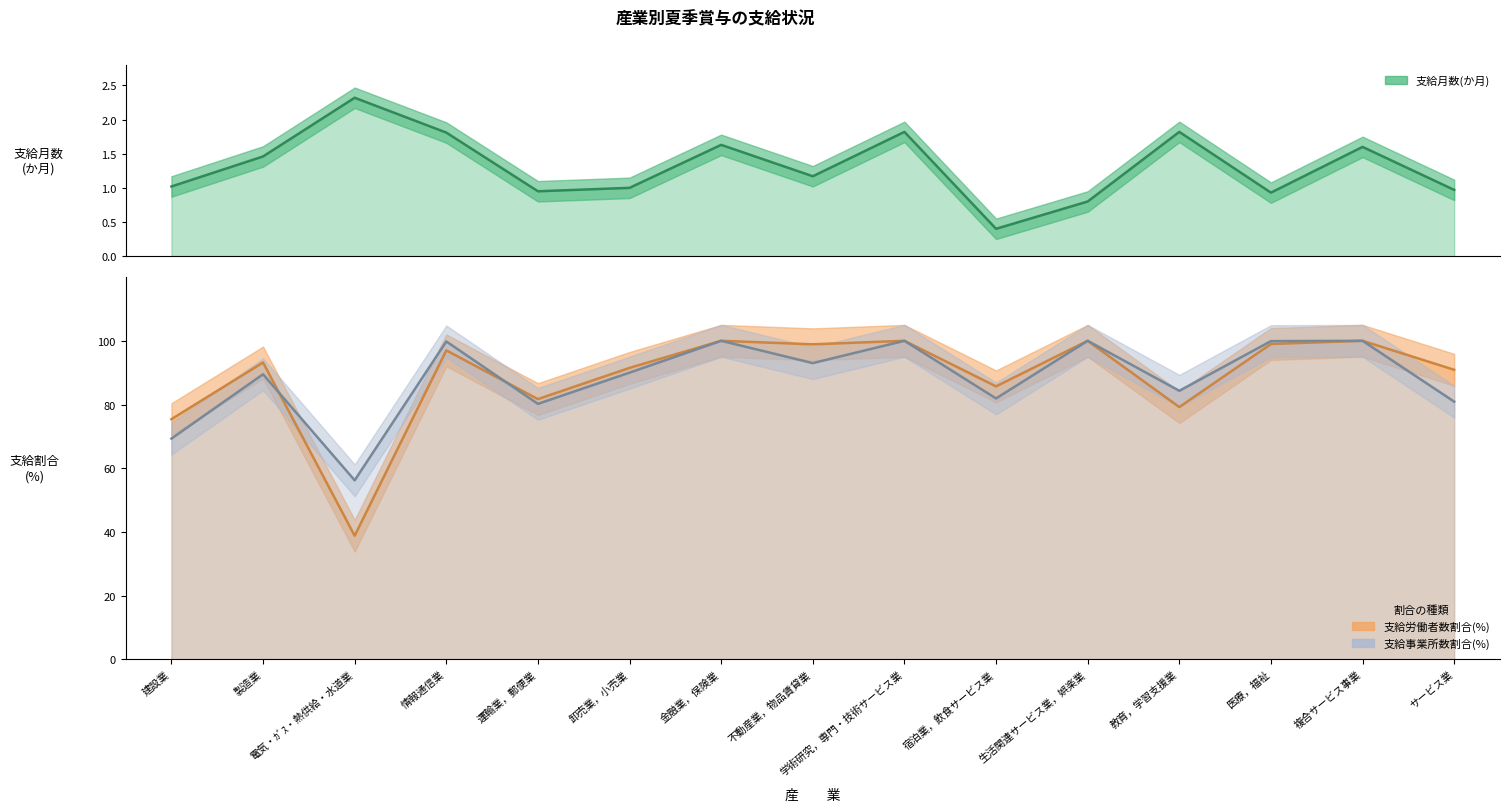

Where is 支給労働者数割合(%) nearest to the value 69?

建設業